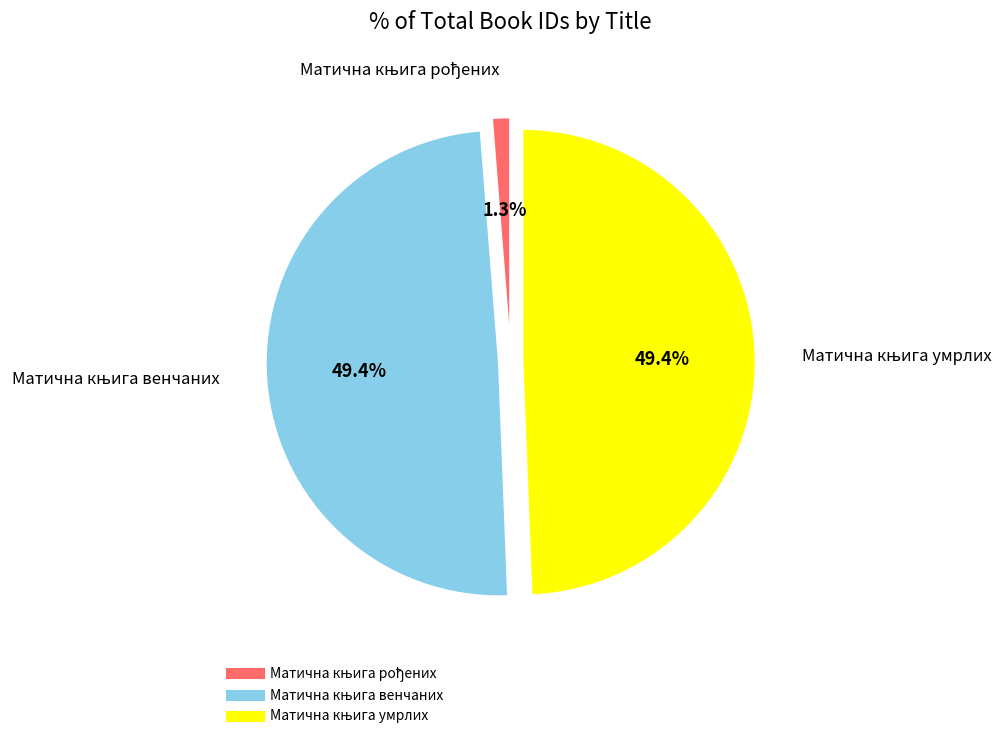

Is there any slice that represents more than half of the pie?

No